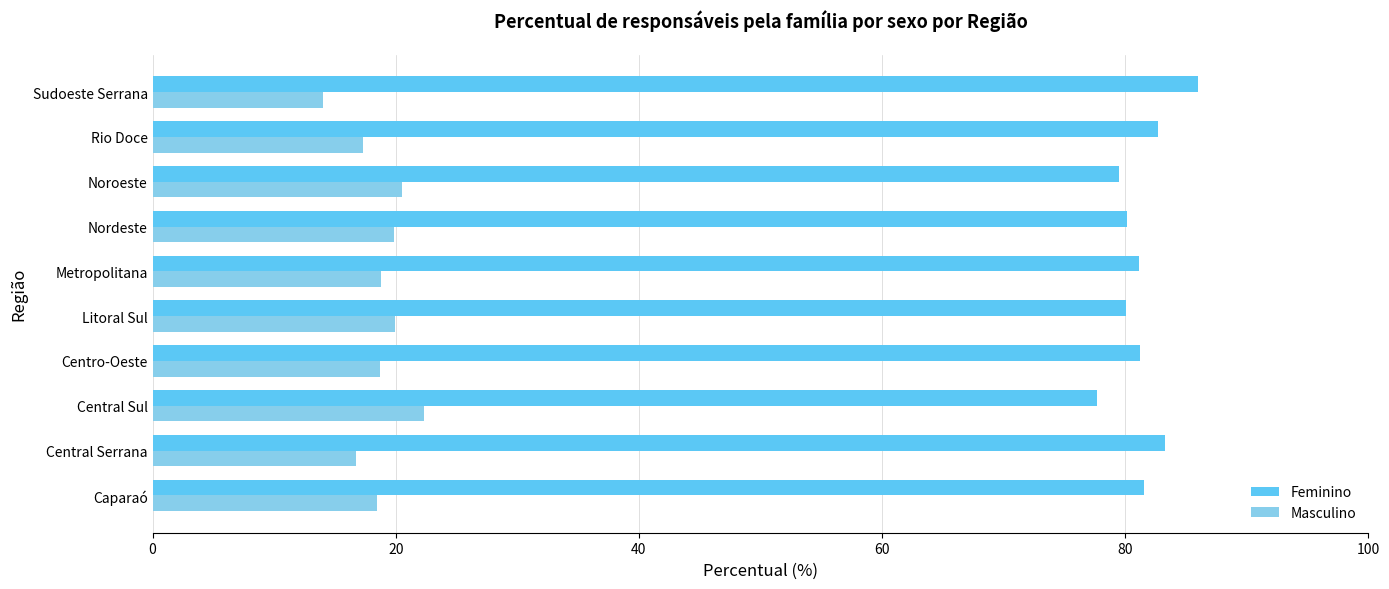

What is the sum of all Masculino values?

186.7